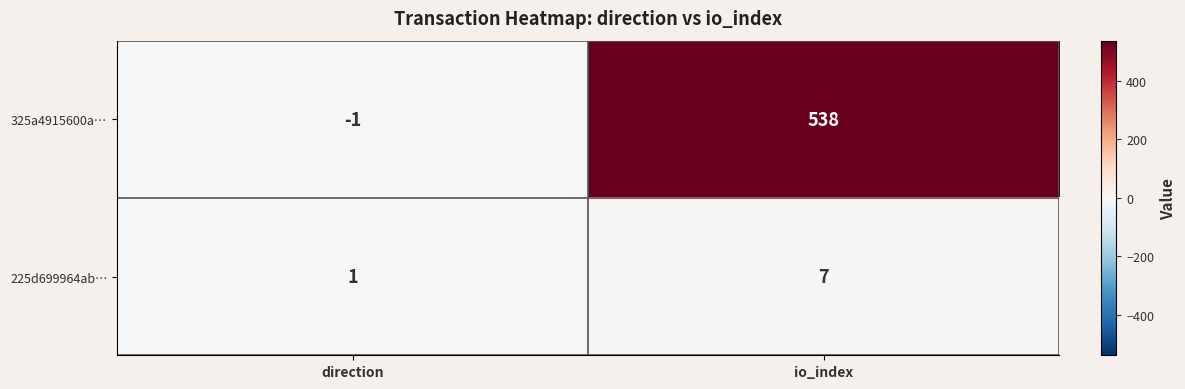

Reading right to left, what are all the values shown in this chart?

325a4915600a…: io_index=538	direction=-1
225d699964ab…: io_index=7	direction=1